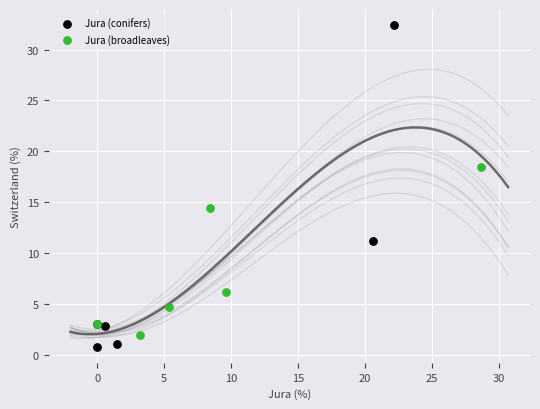

Which series contains the lowest Y value?

Jura (conifers)